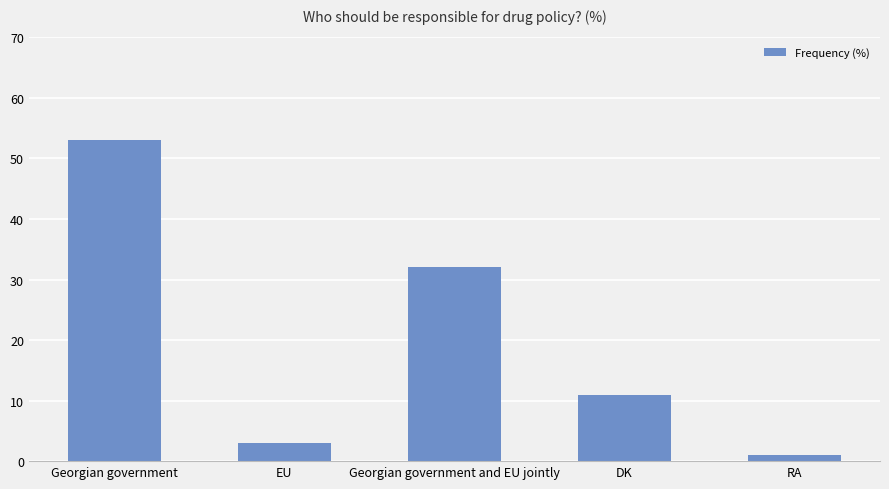

Is it true that the value at Georgian government is 53?

True